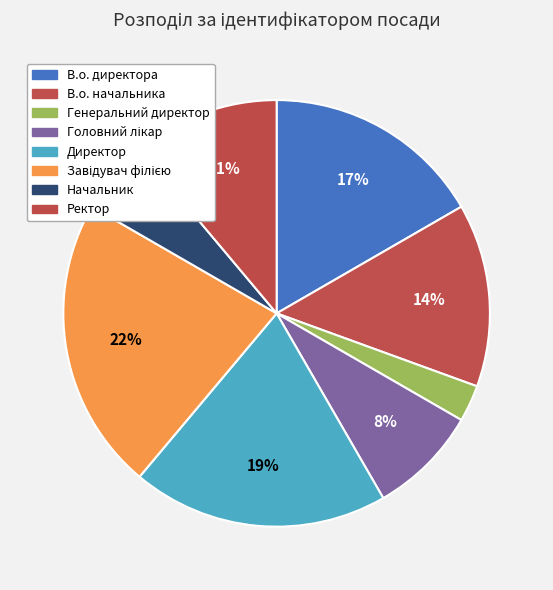

True or false: Начальник accounts for 6% of the total.

True